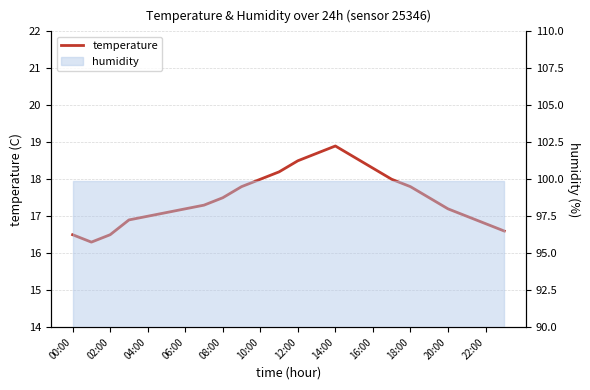

What is the minimum value shown in the chart?

16.3